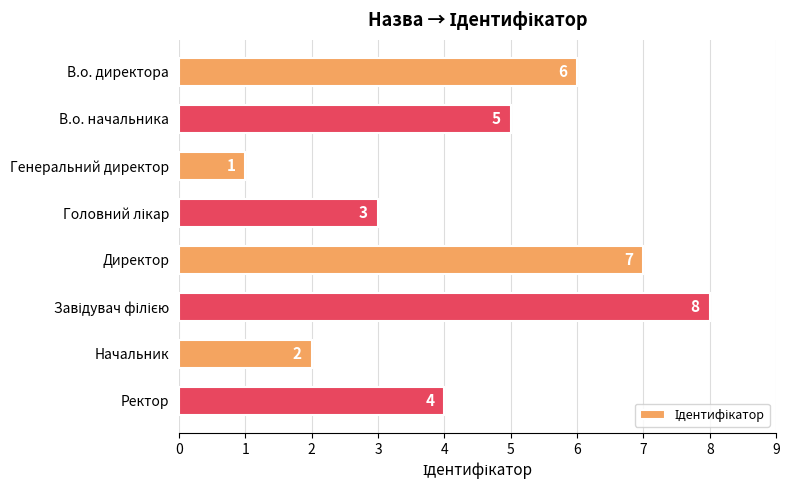

The chart shows a value of 1 at Генеральний директор. True or false?

True